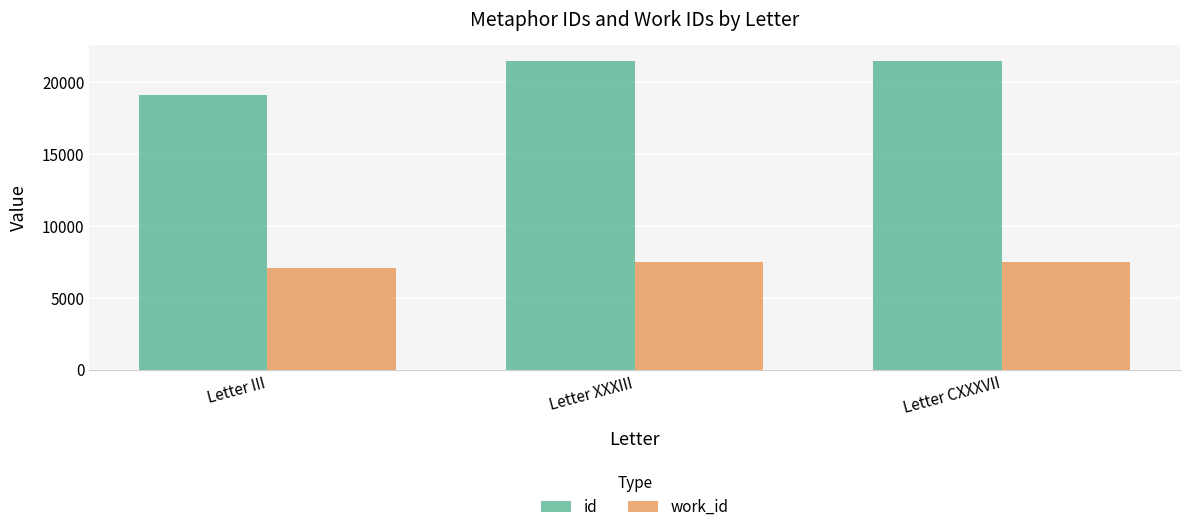

What is the average value of the work_id series?

7362